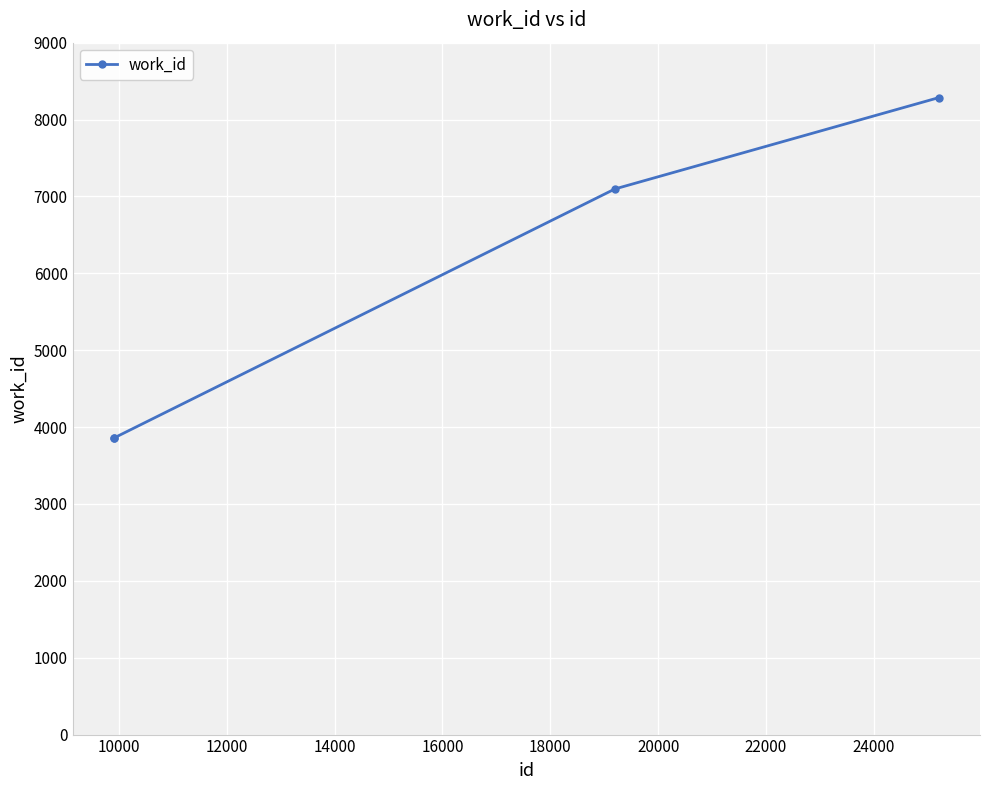

What is the average value?

5774